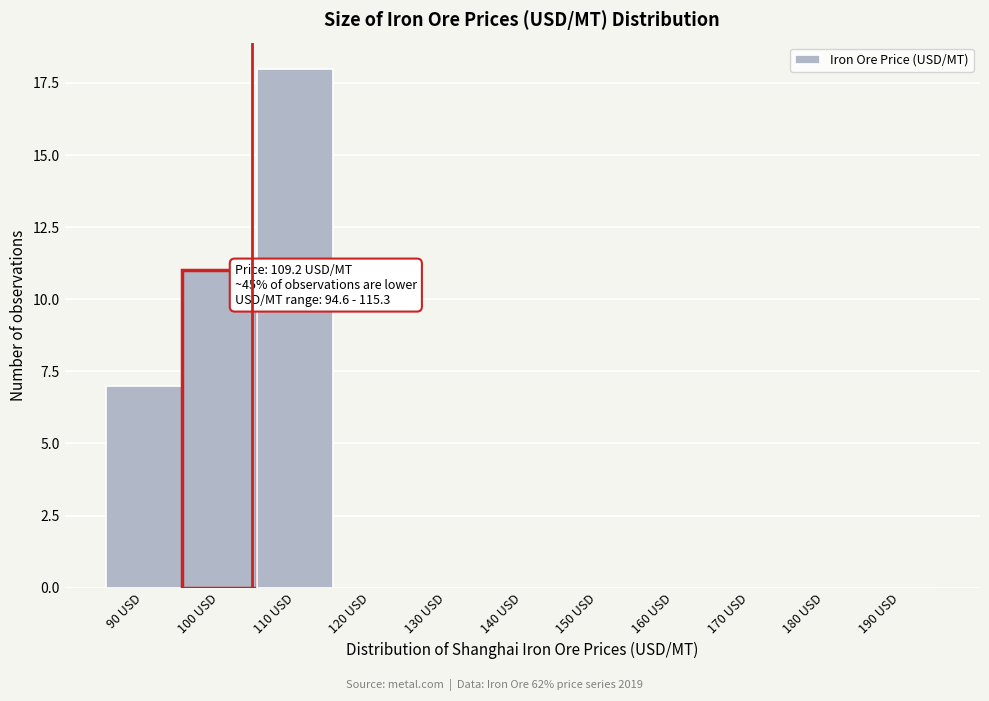

Reading left to right, list all the values displayed in this chart.

90 USD=7	100 USD=11	110 USD=18	120 USD=0	130 USD=0	140 USD=0	150 USD=0	160 USD=0	170 USD=0	180 USD=0	190 USD=0